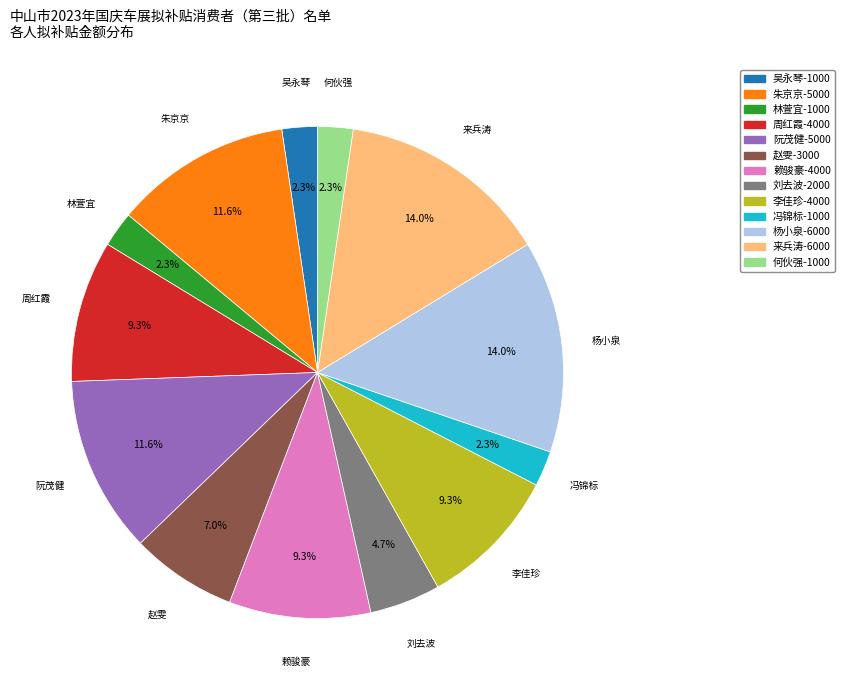

What is the ratio of the value at 吴永琴-1000 to the value at 刘去波-2000?

0.5